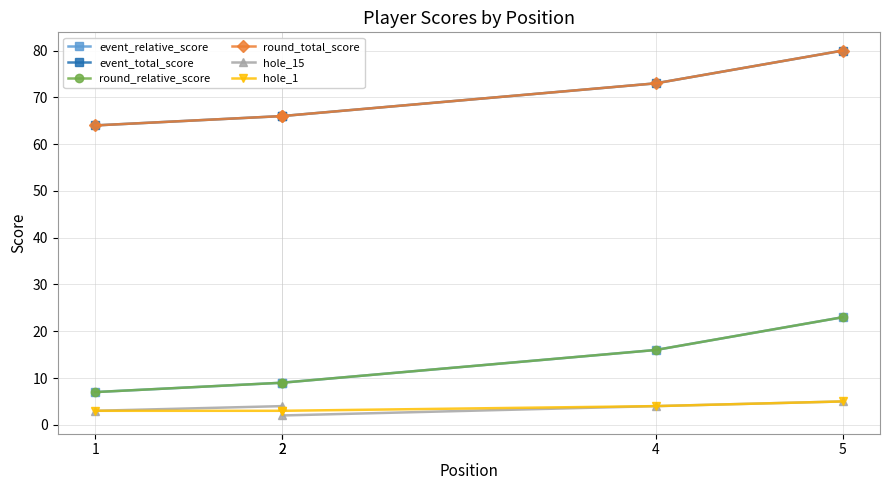

At which category is the sum across all series the highest?

5